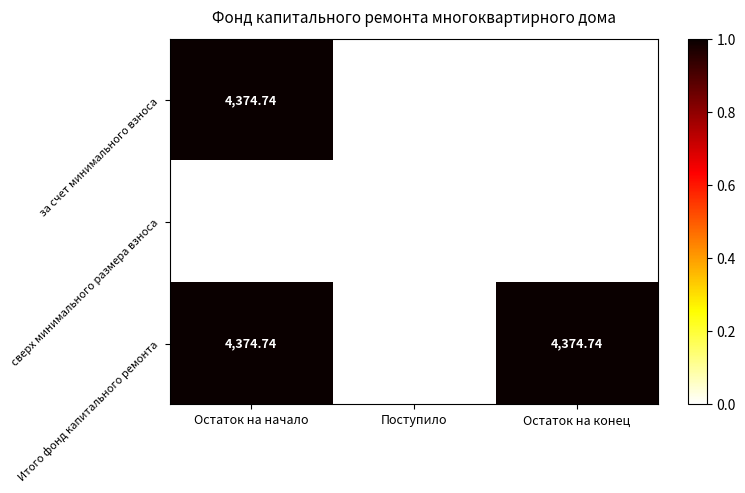

At which category is the sum across all series the highest?

Остаток на начало